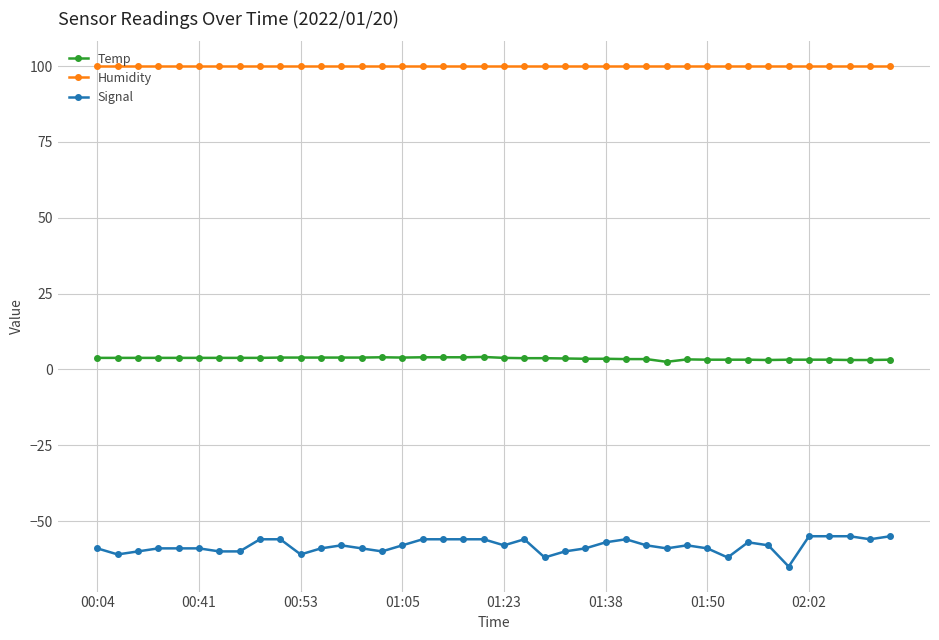

What is the sum of all Temp values?

143.8